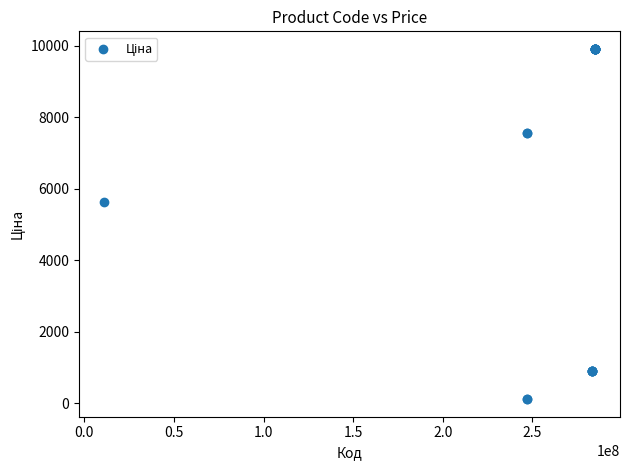

What Y value in the scatter plot is closest to 5010?

5636.0